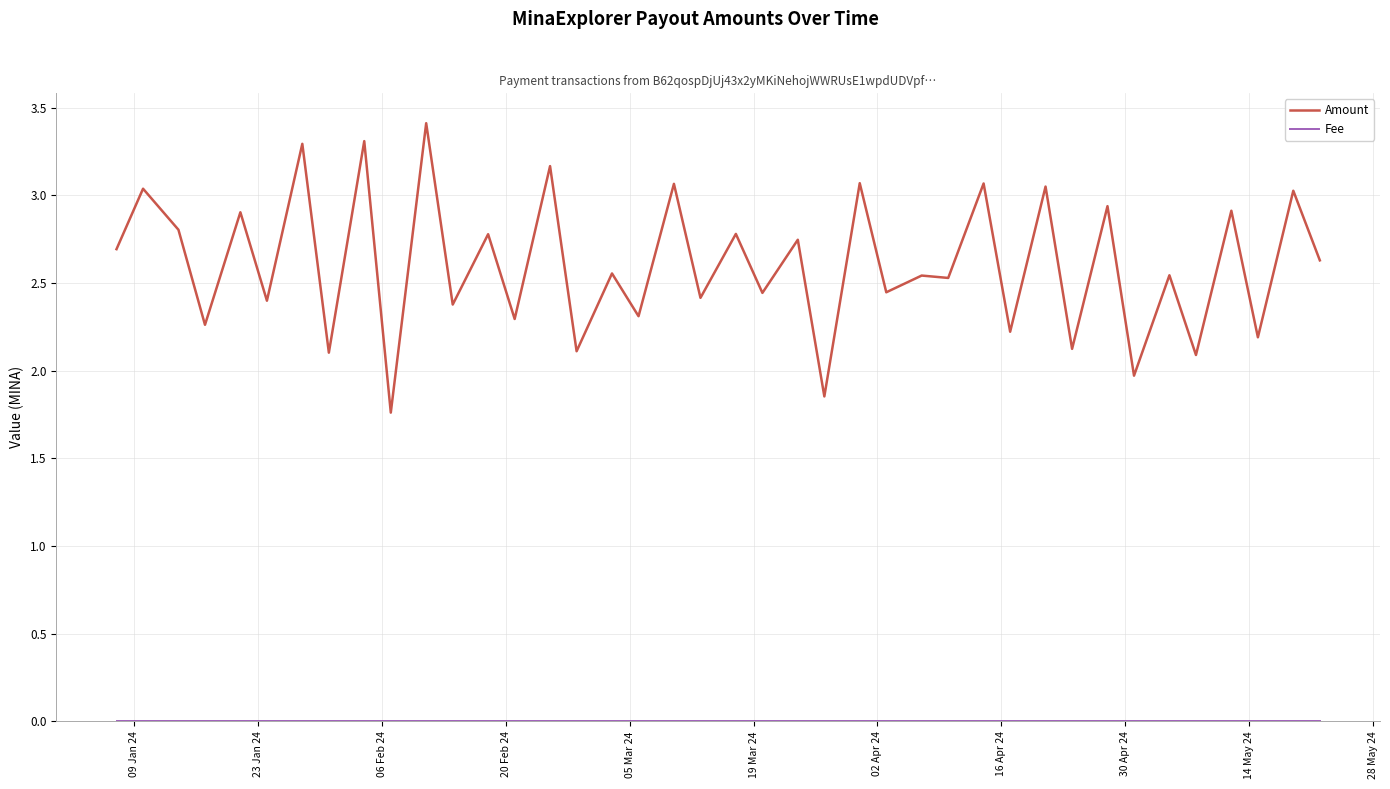

Which series has the widest spread of values?

Amount